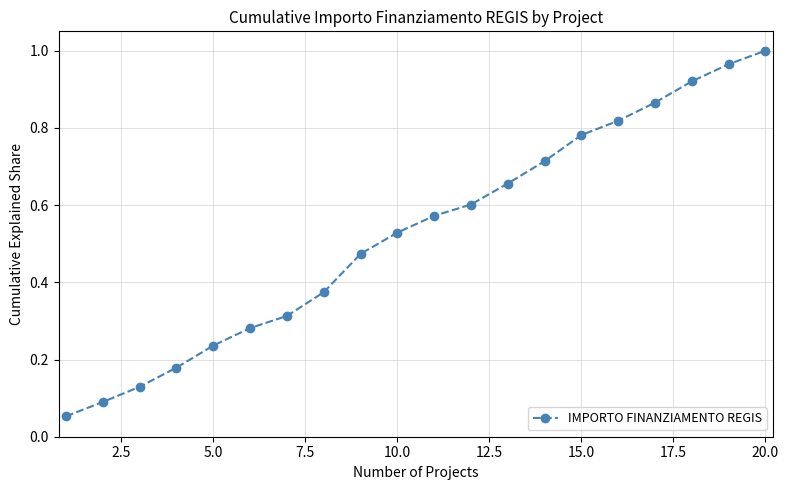

How many series are shown in this chart?

1